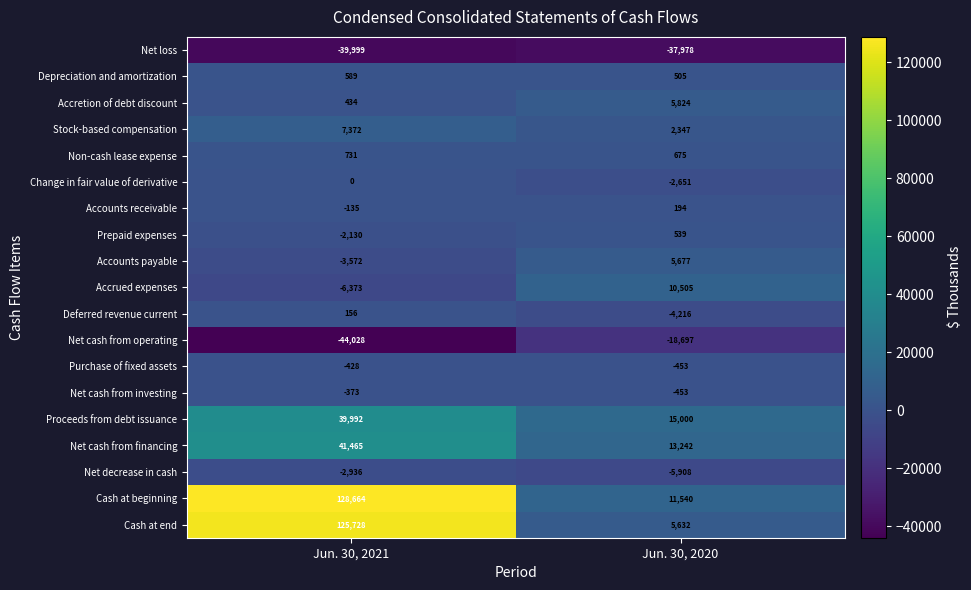

What is the sum of the Deferred revenue current values at Jun. 30, 2021 and Jun. 30, 2020?

-4060